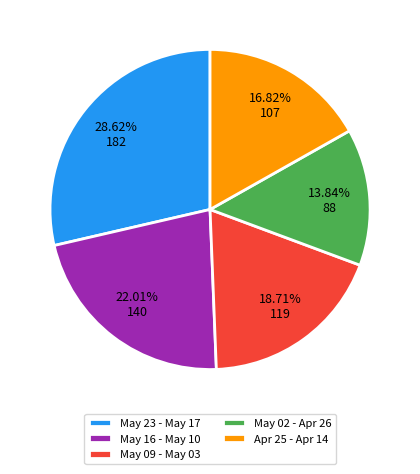

Is there a majority slice in this chart?

No